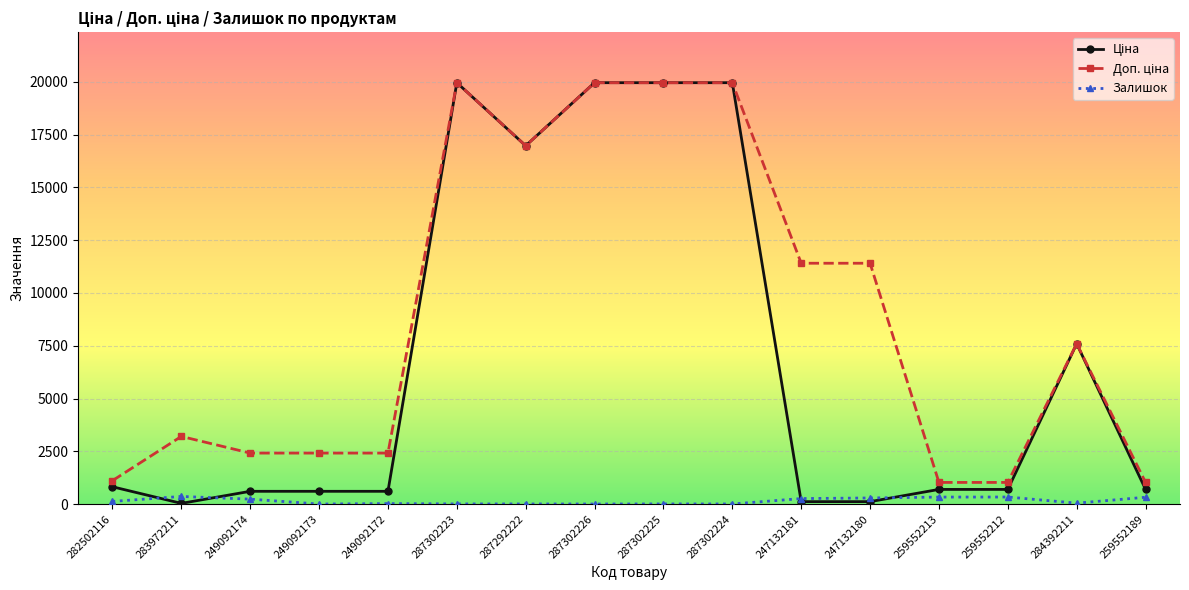

What is the total value across all series at 287302224?

39931.3